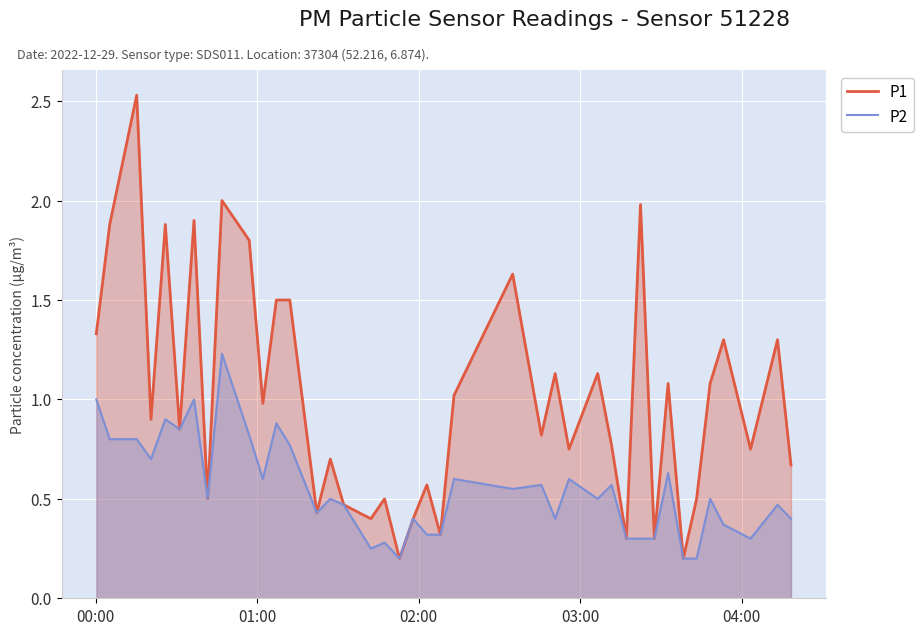

List the series in order of their peak value, lowest first.

P2, P1